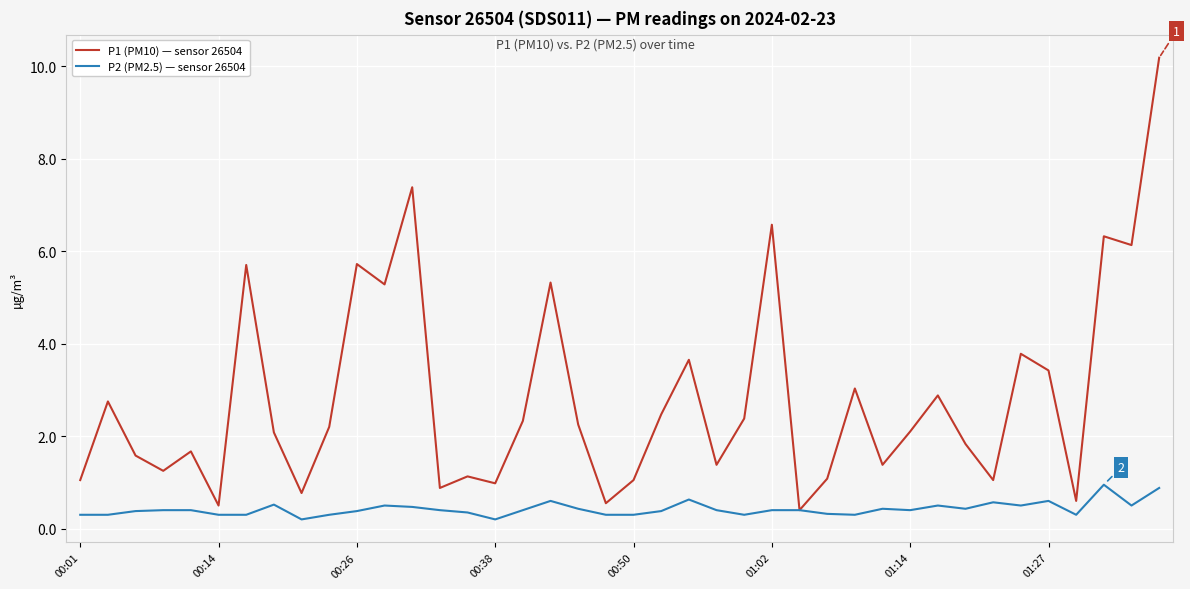

Rank the series by their maximum value, from lowest to highest.

P2 (PM2.5) — sensor 26504, P1 (PM10) — sensor 26504